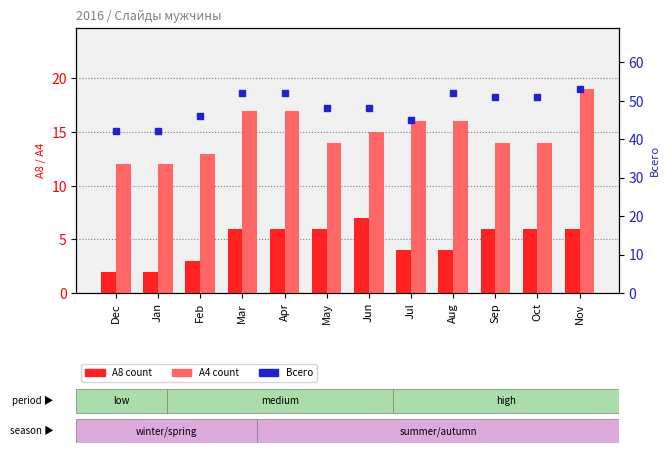

At how many categories does at least one series exceed 14?

12